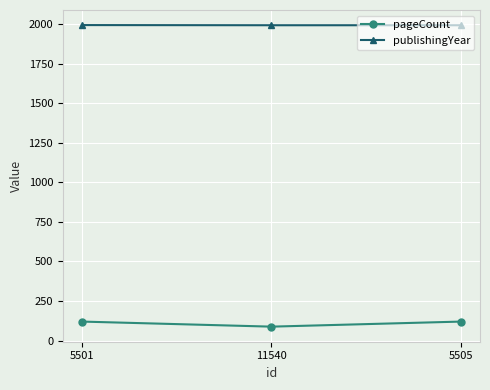

At 11540, list the series in order from smallest to largest.

pageCount, publishingYear